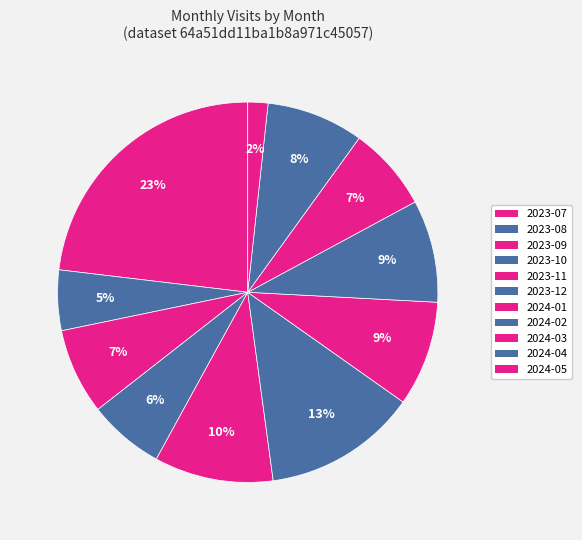

How many segments does this pie chart have?

11